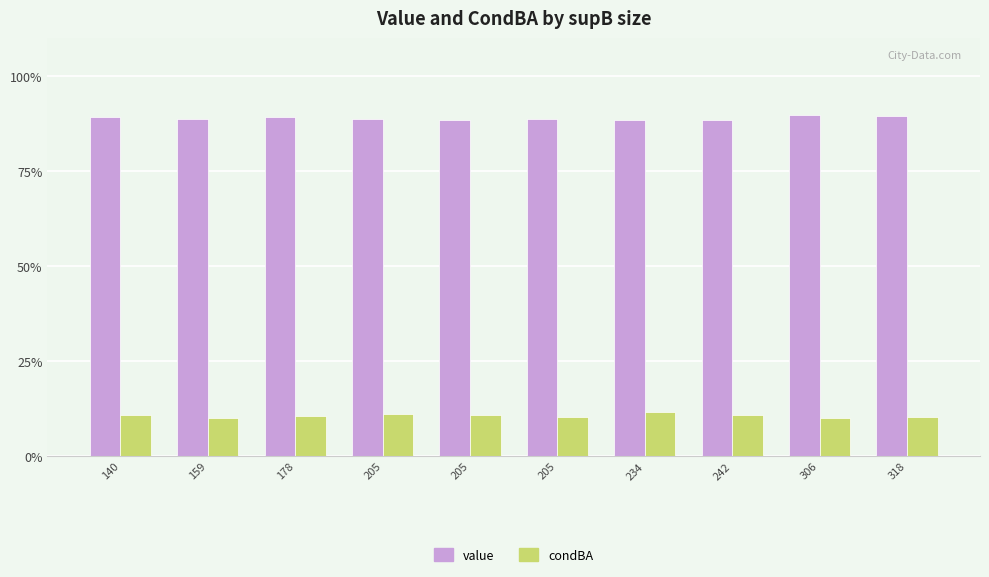

Reading left to right, extract all data points from this chart.

value: 0.9	0.9	0.9	0.9	0.9	0.9	0.9	0.9	0.9	0.9
condBA: 0.1	0.1	0.1	0.1	0.1	0.1	0.1	0.1	0.1	0.1